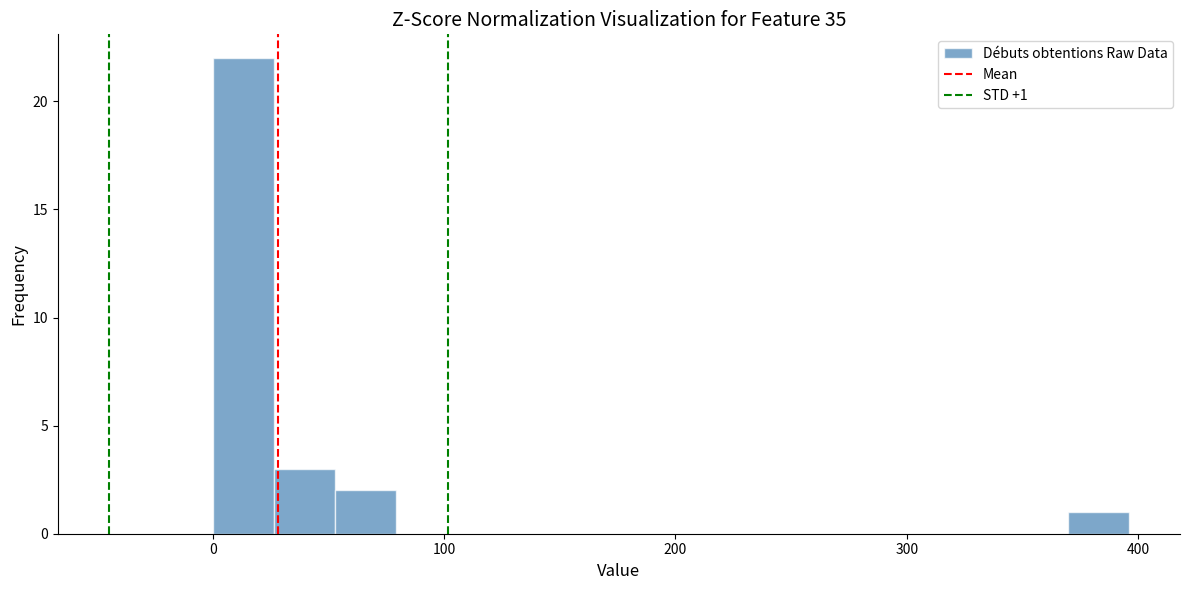

Read against the x-axis, roughly where is the centre of the tallest bar?

10